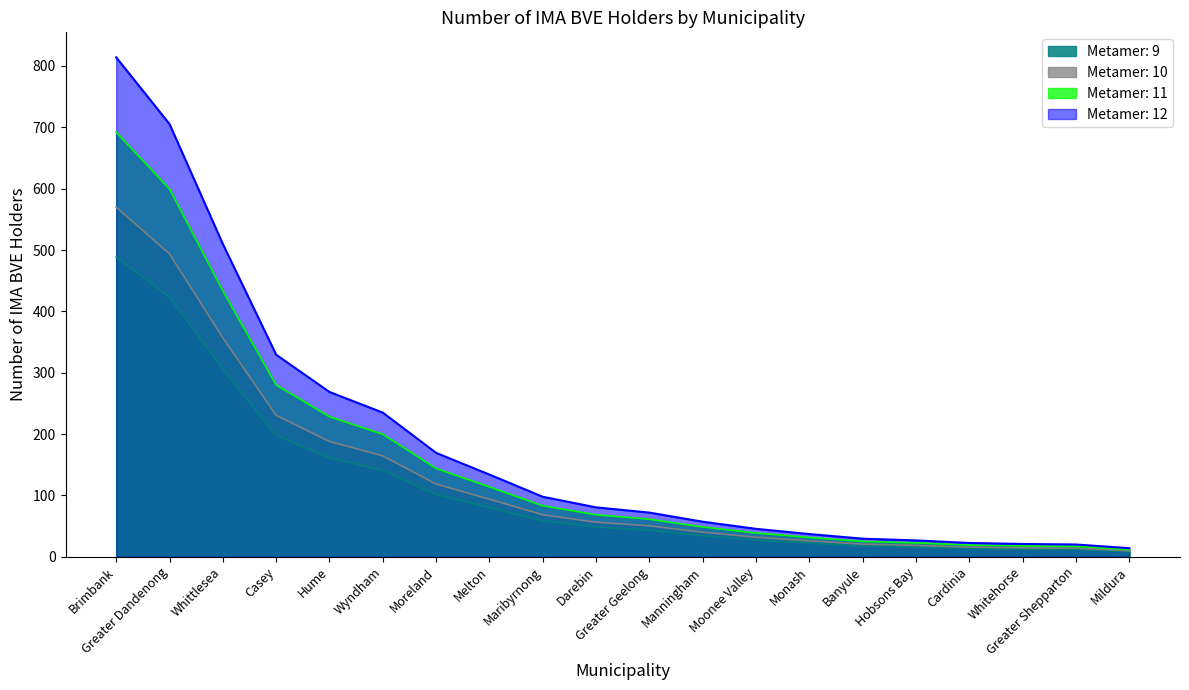

Where is the data nearest to the value 248?

Casey